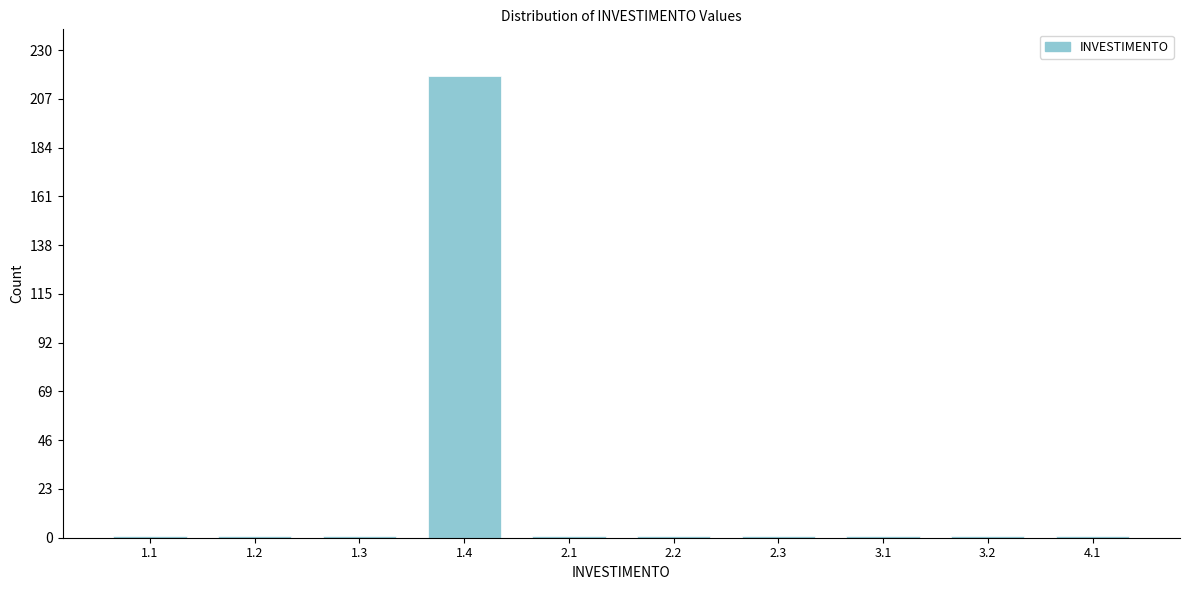

Reading left to right, list all the values displayed in this chart.

1	1	1	218	1	1	1	1	1	1